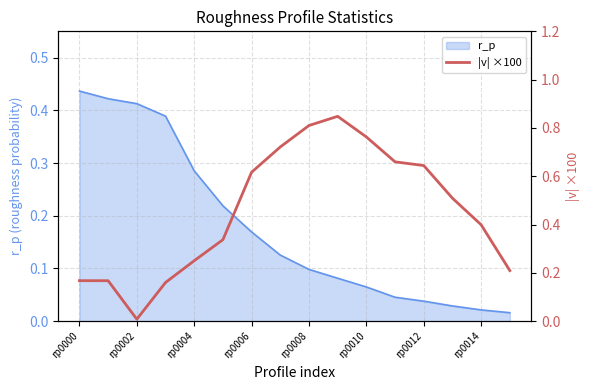

Does the chart have visible grid lines?

Yes